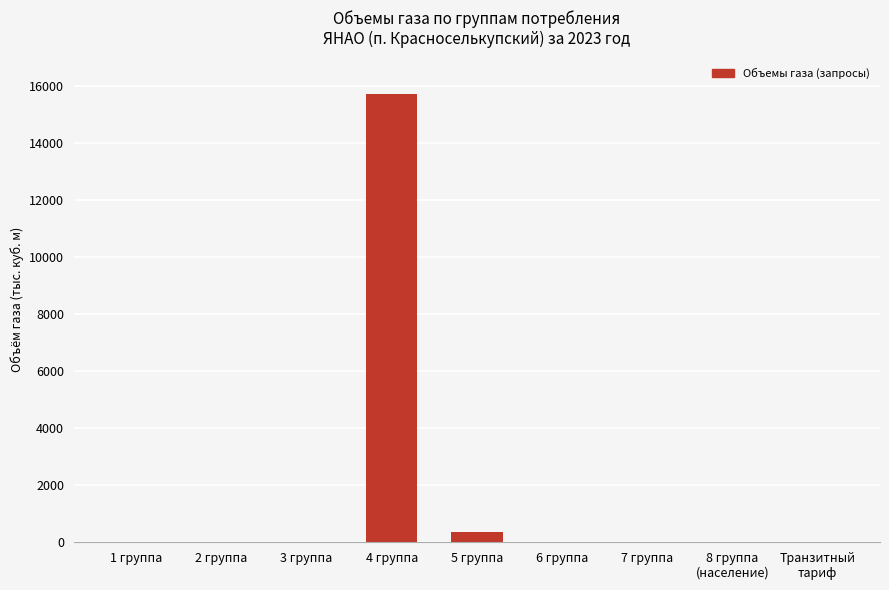

Is it true that the value at 2 группа is 8225.2?

False